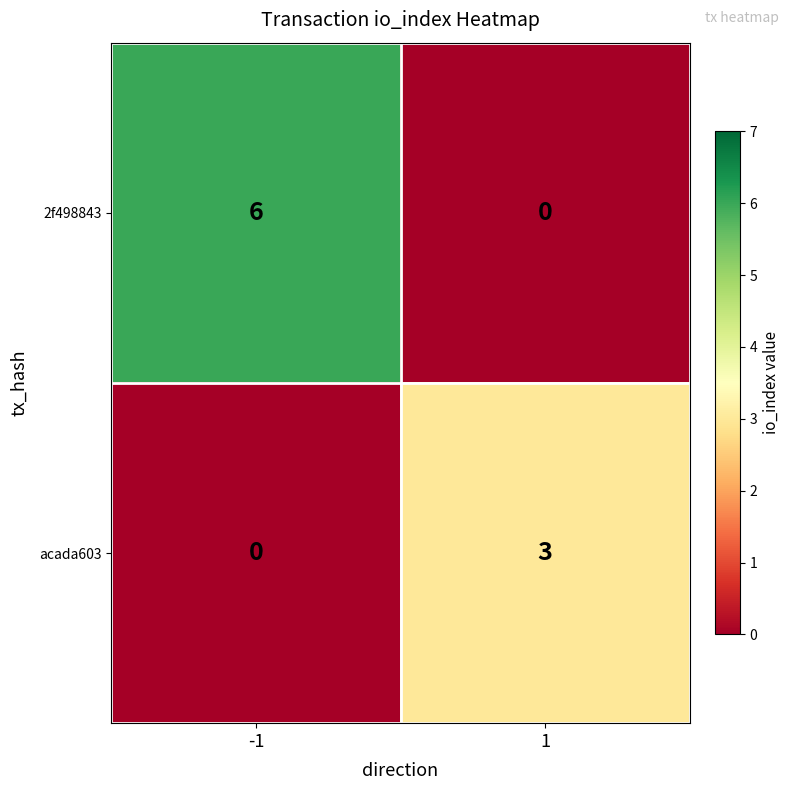

At 1, list the series in order from smallest to largest.

2f498843, acada603